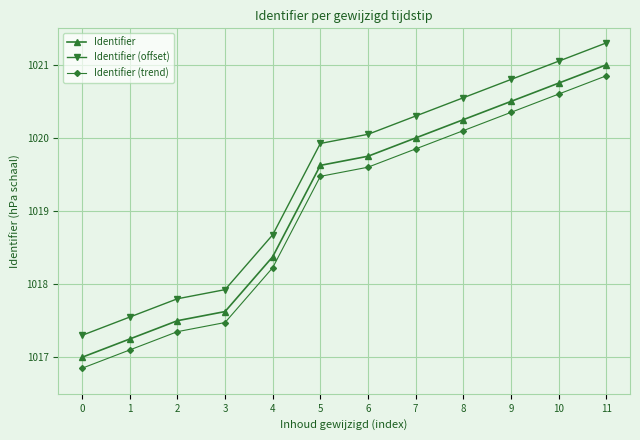

True or false: Identifier (offset) and Identifier (trend) intersect in this chart.

False